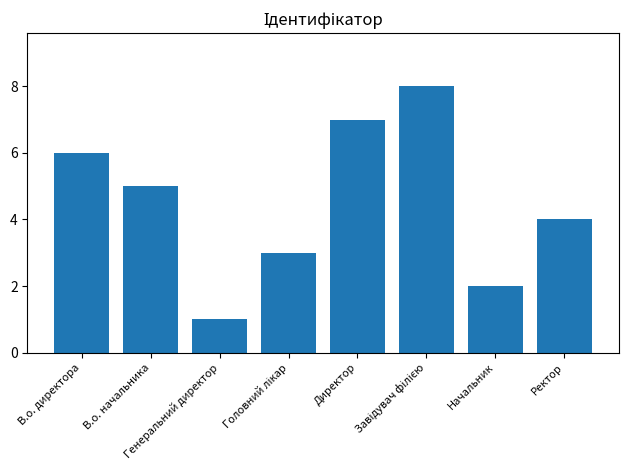

What is the sum of all values?

36